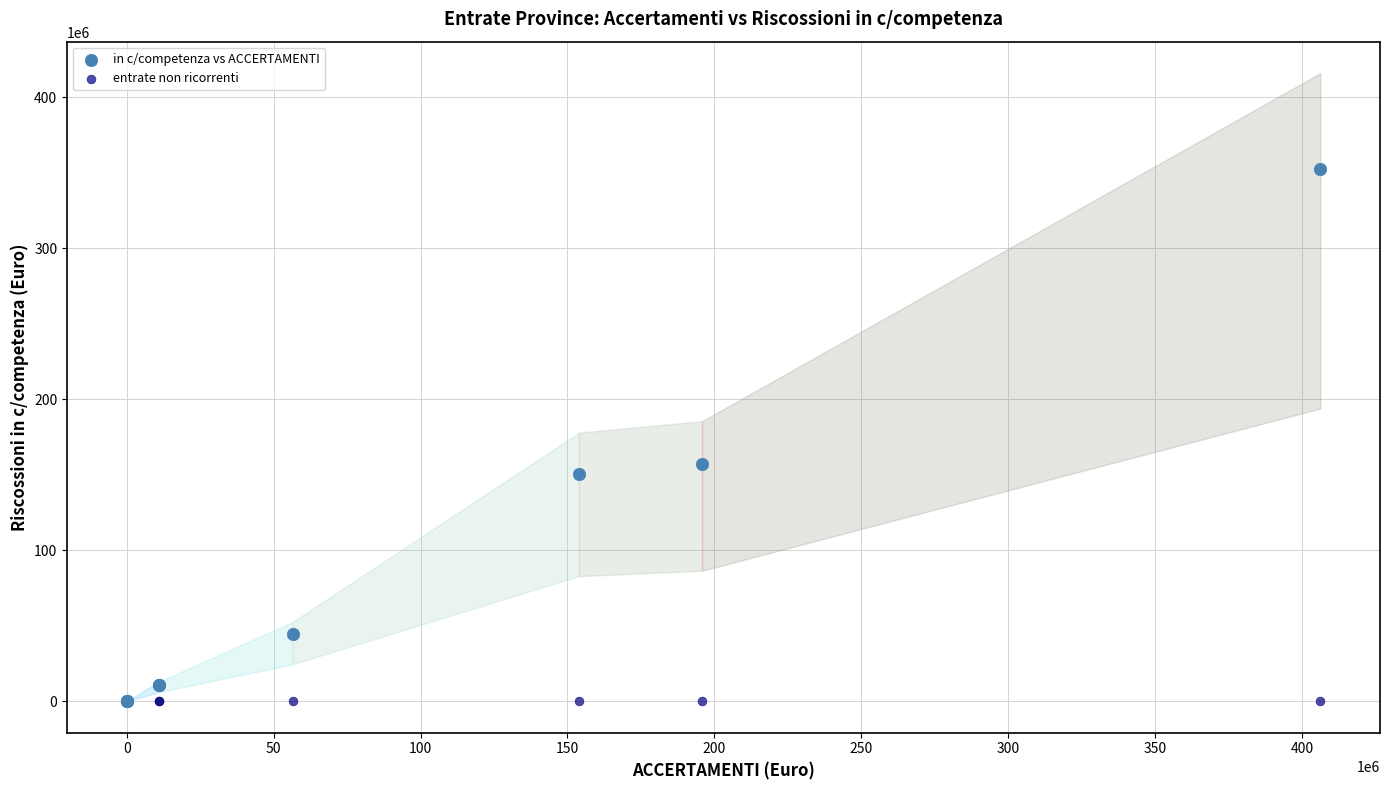

Which series reaches the maximum Y coordinate?

in c/competenza vs ACCERTAMENTI